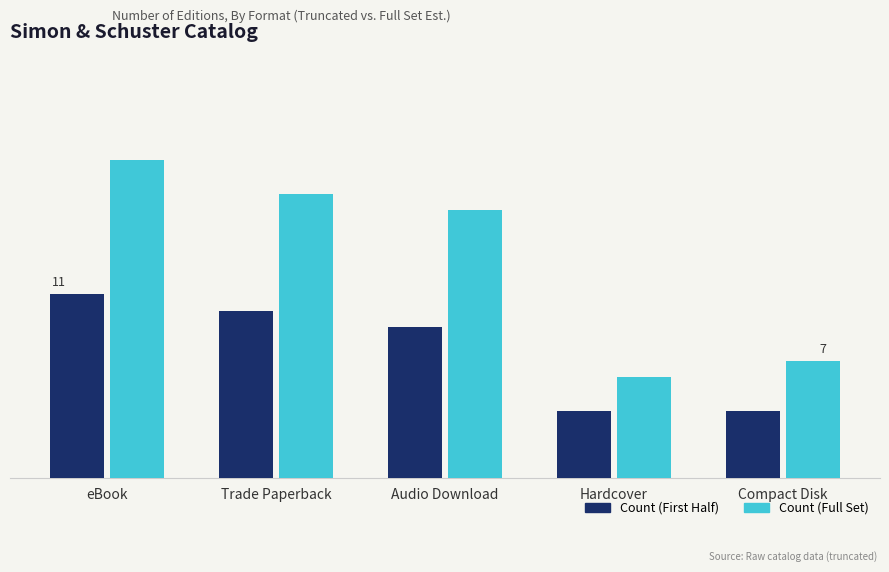

What is the total value across all series at Trade Paperback?

27